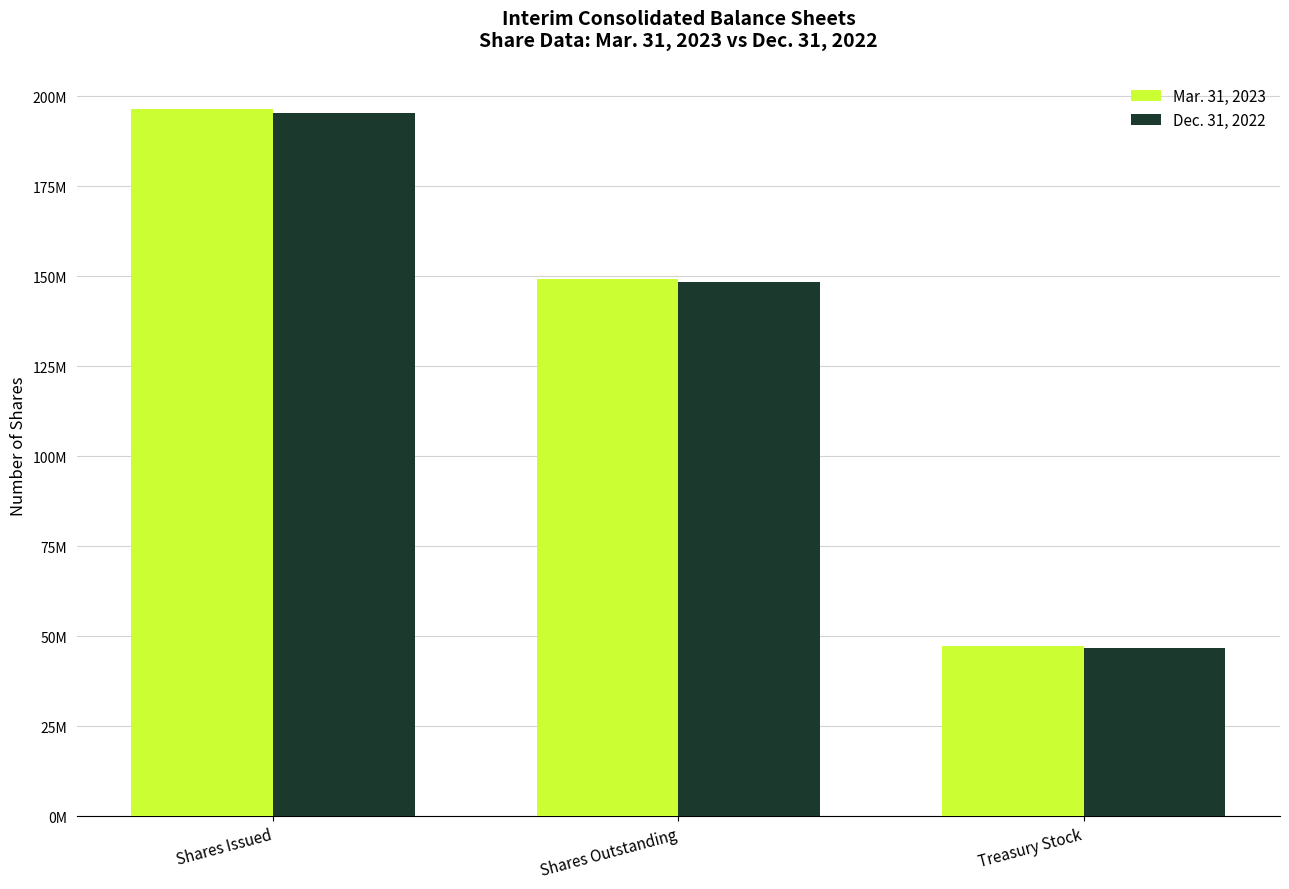

Are the bars horizontal?

No